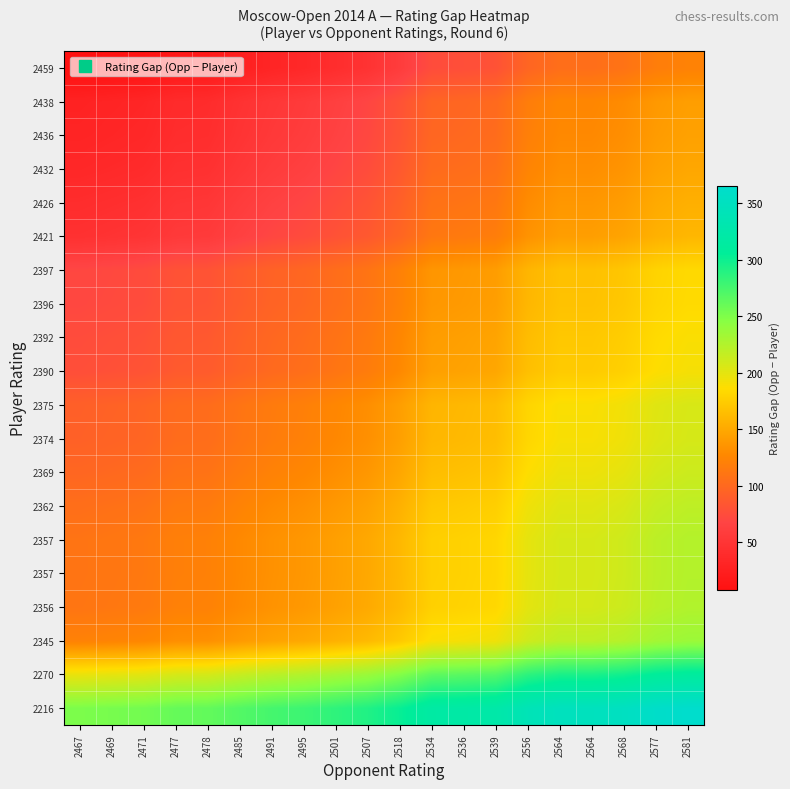

At how many categories does at least one series exceed 53?

20